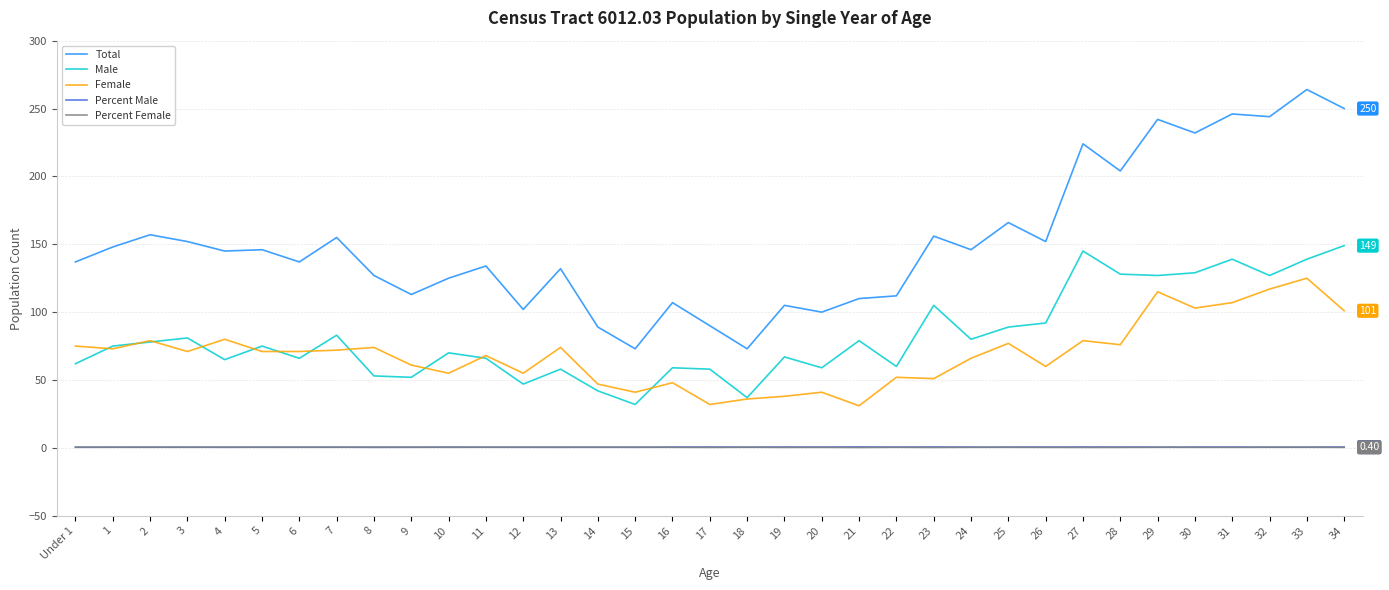

Which series has the largest total across all categories?

Total